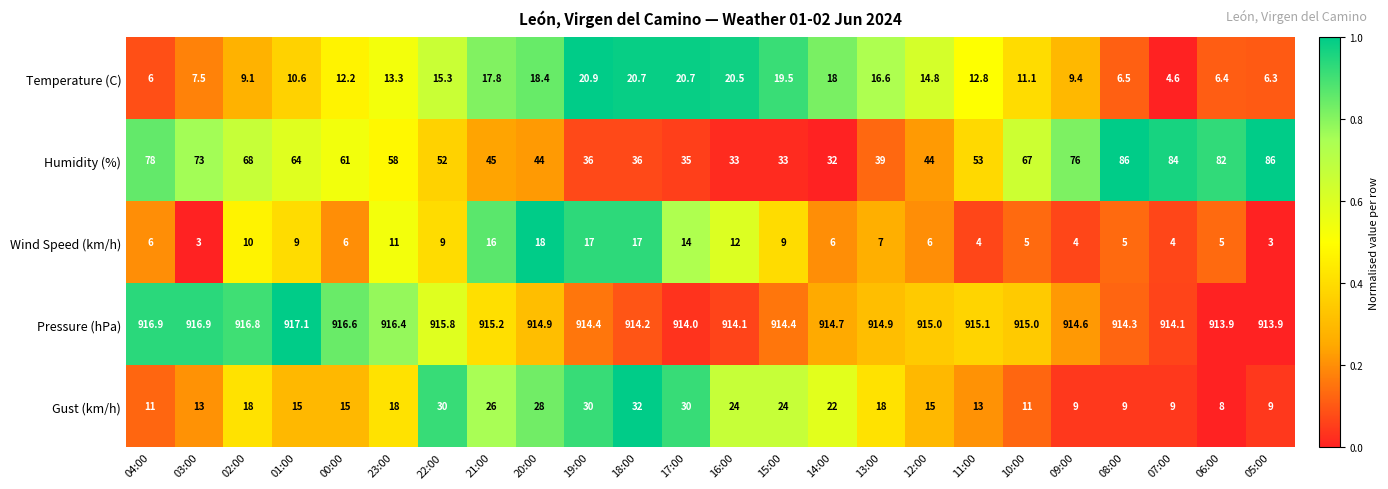

Rank the series at 19:00 from highest to lowest value.

Pressure (hPa), Humidity (%), Gust (km/h), Temperature (C), Wind Speed (km/h)